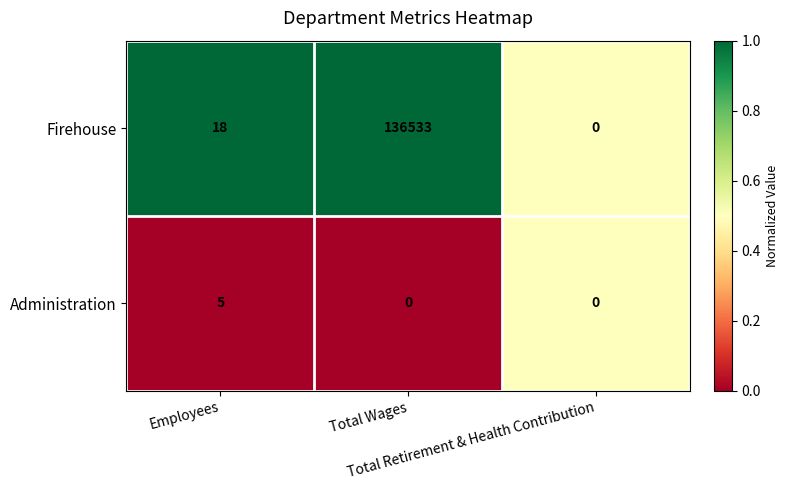

Which series has the largest range (max minus min)?

Firehouse